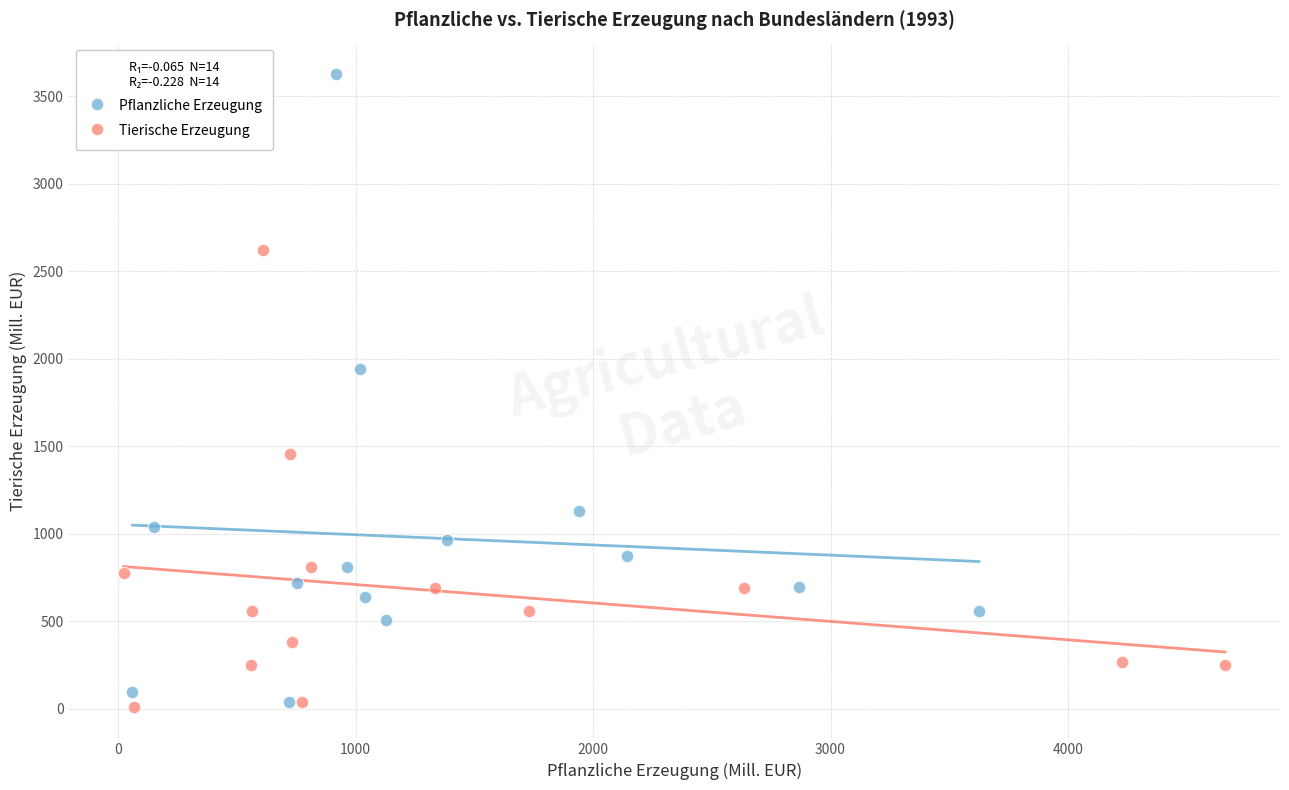

Which series has the widest spread of Y values?

Pflanzliche Erzeugung